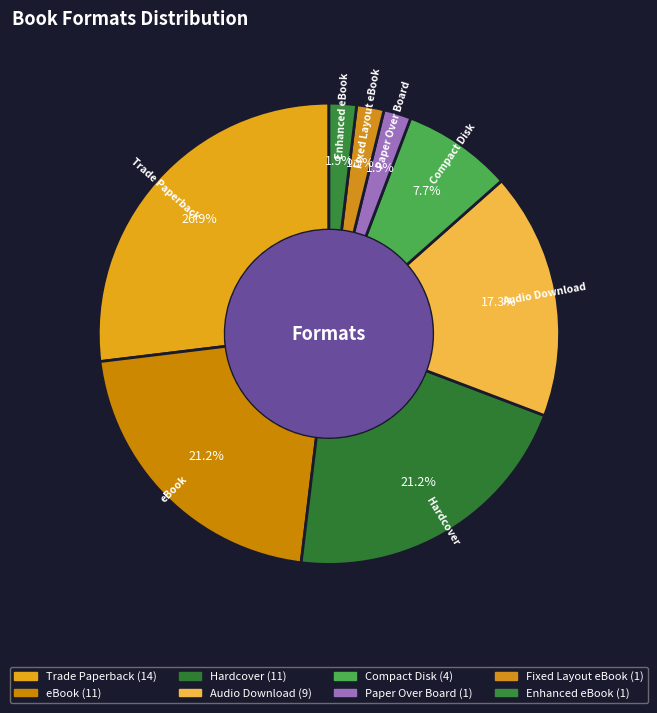

What is the smallest slice in the pie chart?

Paper Over Board